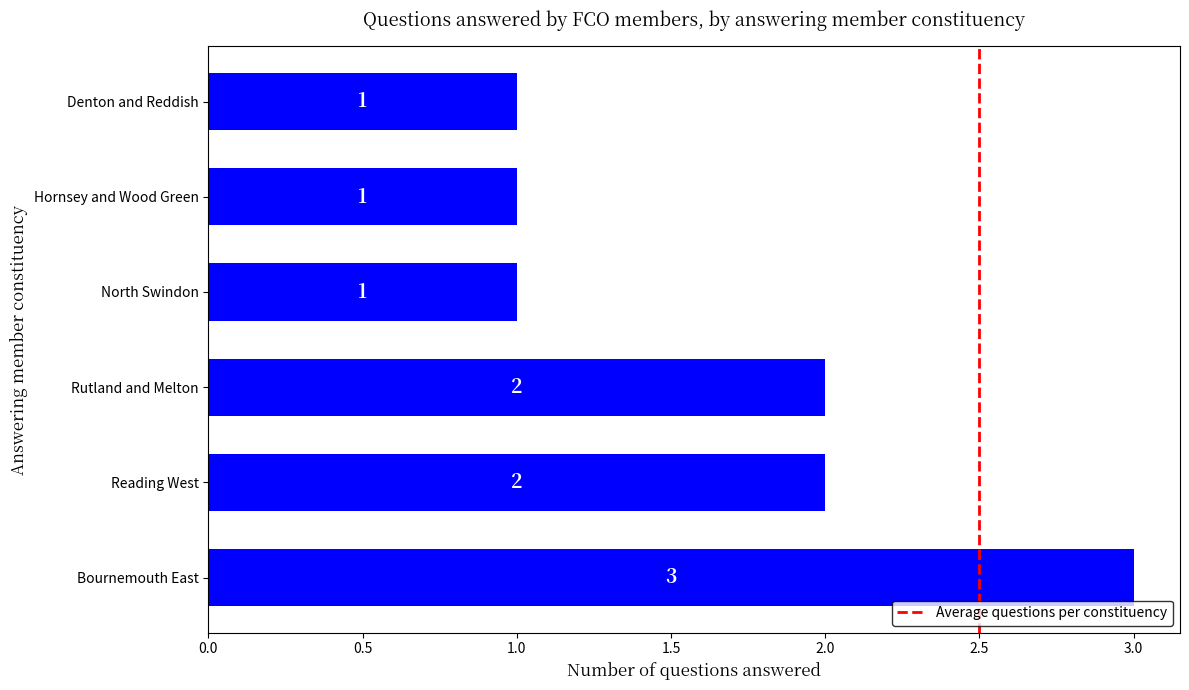

Which category has the highest value across all series?

Bournemouth East